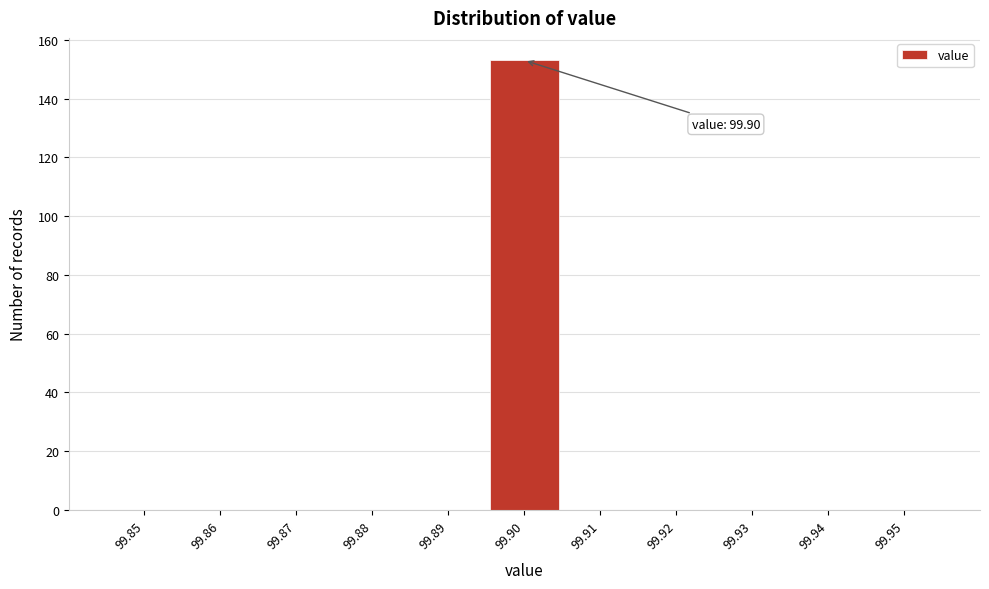

Reading left to right, what are all the values shown in this chart?

99.85=0	99.86=0	99.87=0	99.88=0	99.89=0	99.90=153	99.91=0	99.92=0	99.93=0	99.94=0	99.95=0